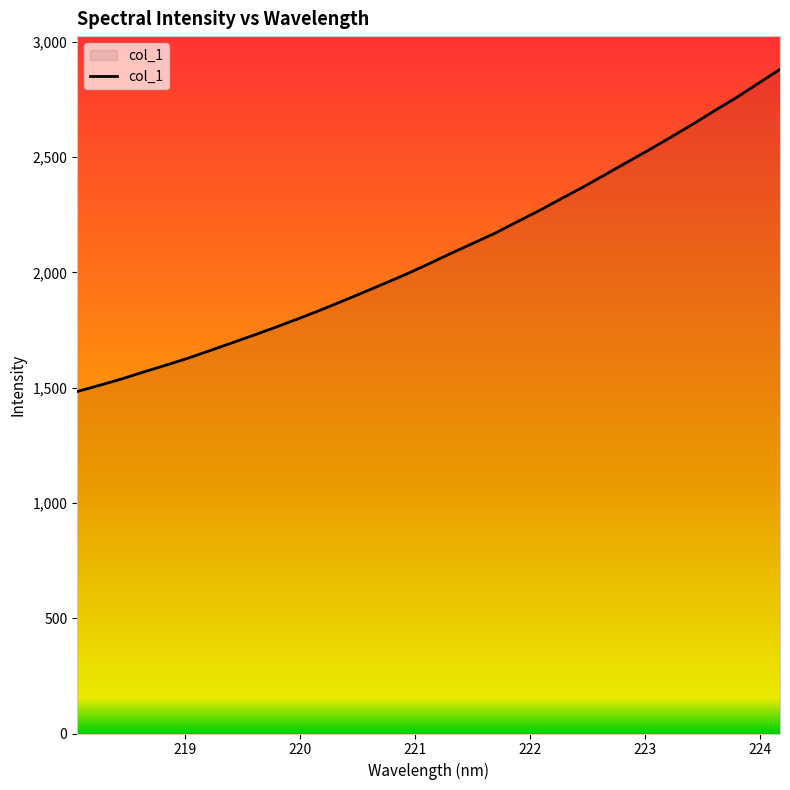

What is the greatest value displayed?

2881.1